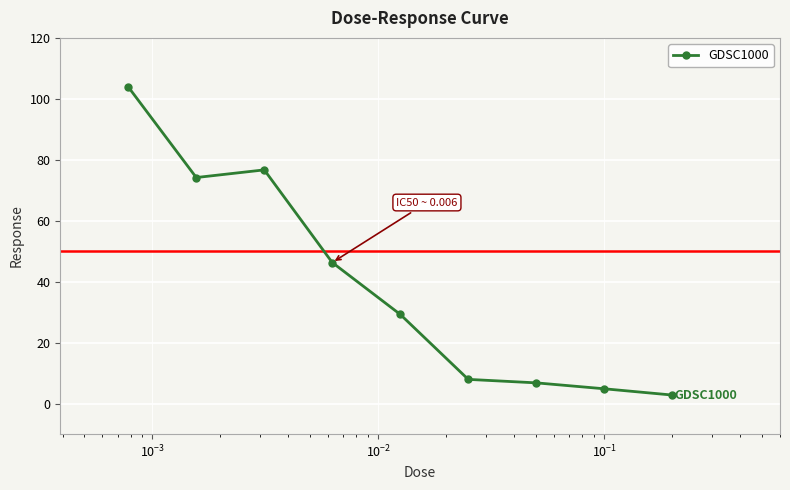

True or false: there are more than 2 points higher than both neighbors.

False